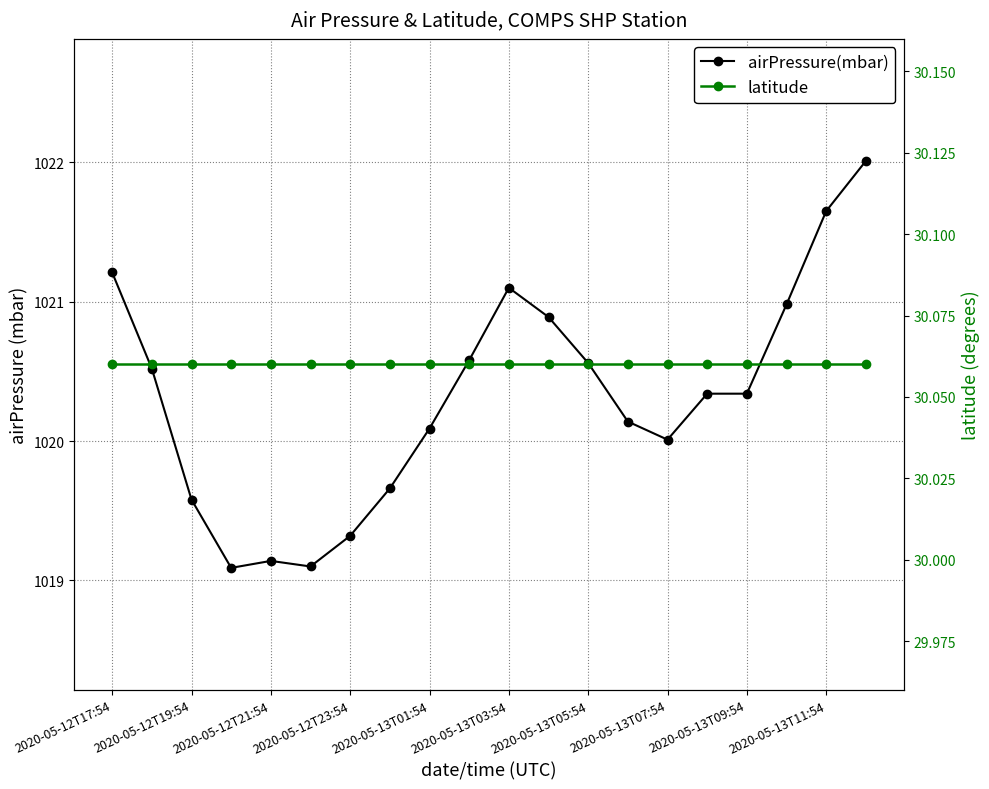

At which category is the sum across all series the highest?

19